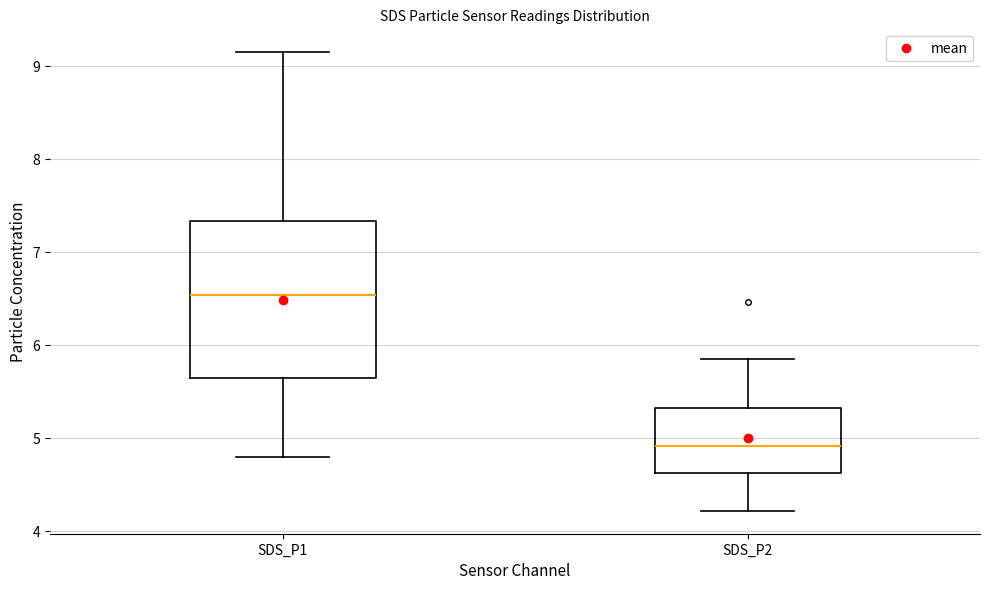

Reading left to right, read every box against the y-axis: the position of its median line, the range the box covers, and the ends of its whiskers. The values are not printed on the chart, so give them approximately, as read against the axis.

SDS_P1: median 6.5, box 5.7 to 7.3, whiskers 4.8 to 9.2
SDS_P2: median 4.9, box 4.6 to 5.3, whiskers 4.2 to 5.9